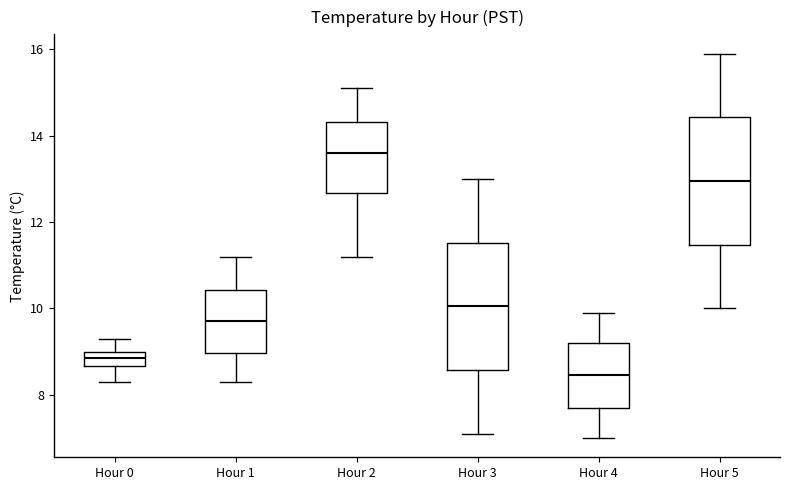

Reading left to right, read every box against the y-axis: the position of its median line, the range the box covers, and the ends of its whiskers. The values are not printed on the chart, so give them approximately, as read against the axis.

Hour 0: median 8.8, box 8.6 to 9.0, whiskers 8.4 to 9.4
Hour 1: median 9.8, box 9.0 to 10.4, whiskers 8.4 to 11.2
Hour 2: median 13.6, box 12.6 to 14.4, whiskers 11.2 to 15.2
Hour 3: median 10.0, box 8.6 to 11.6, whiskers 7.2 to 13.0
Hour 4: median 8.4, box 7.8 to 9.2, whiskers 7.0 to 10.0
Hour 5: median 13.0, box 11.4 to 14.4, whiskers 10.0 to 16.0